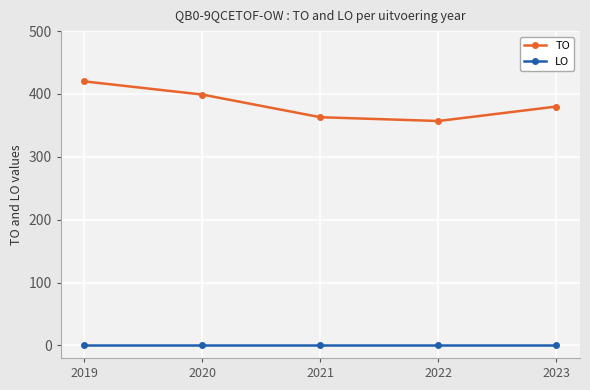

What is the greatest value displayed?

420